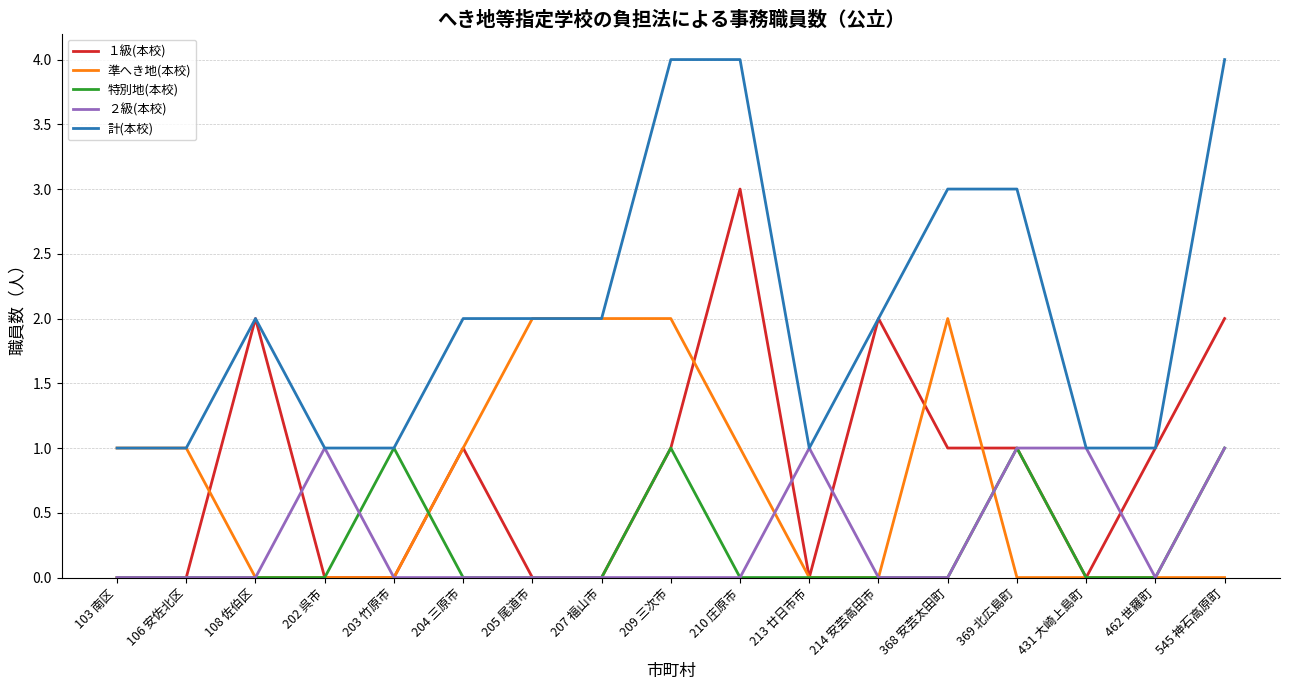

The 準へき地(本校) series shows 2 at 207 福山市. True or false?

True